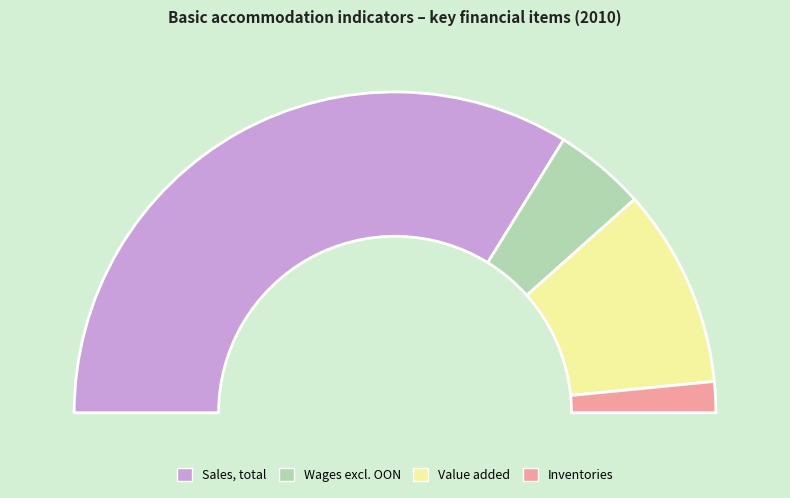

To the nearest percent, what is the difference between the Inventories and Value added slice percentages?

17%